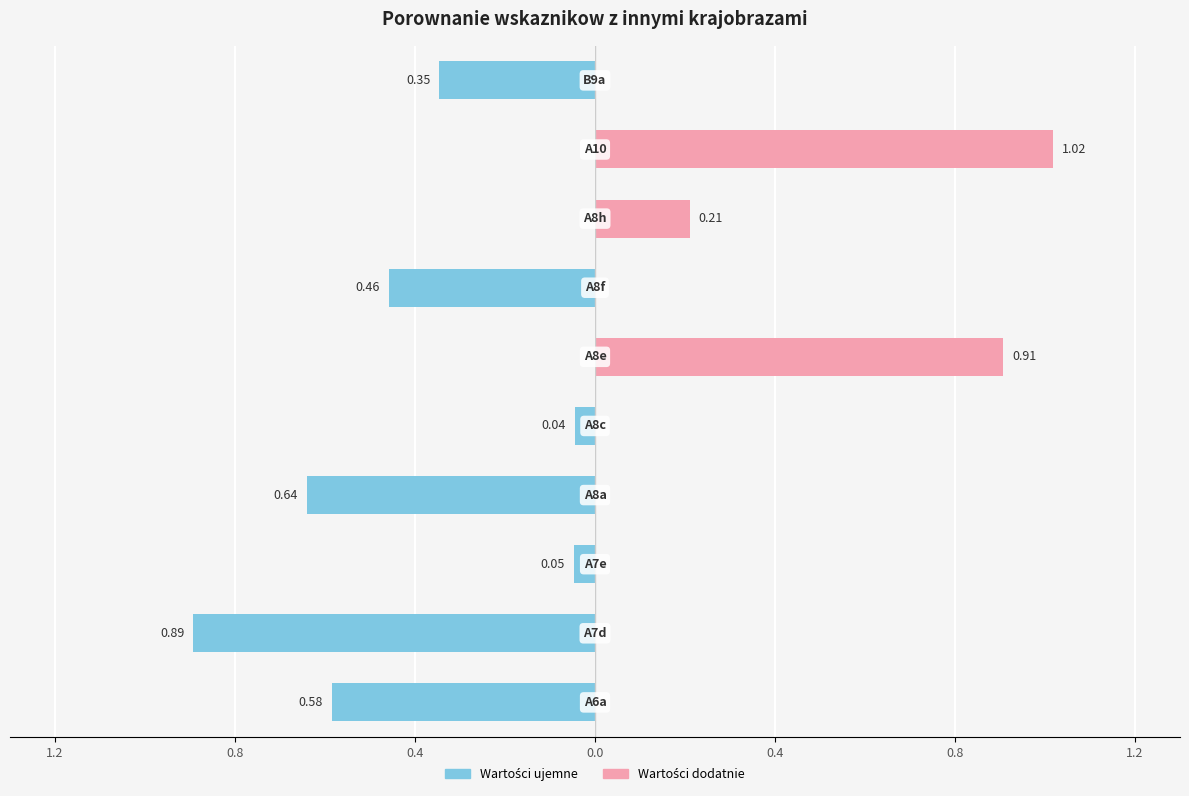

How many values are below 0?

7